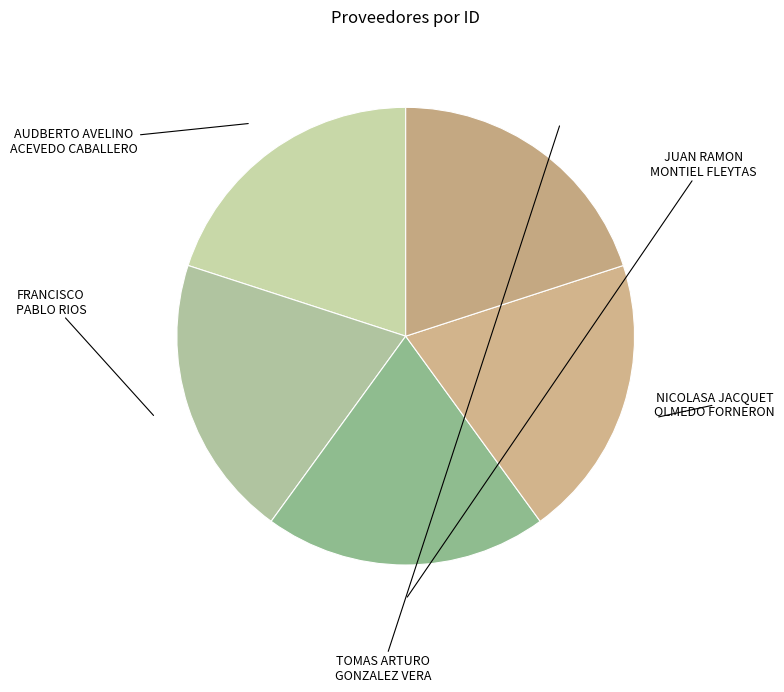

Is there any slice that represents more than half of the pie?

No